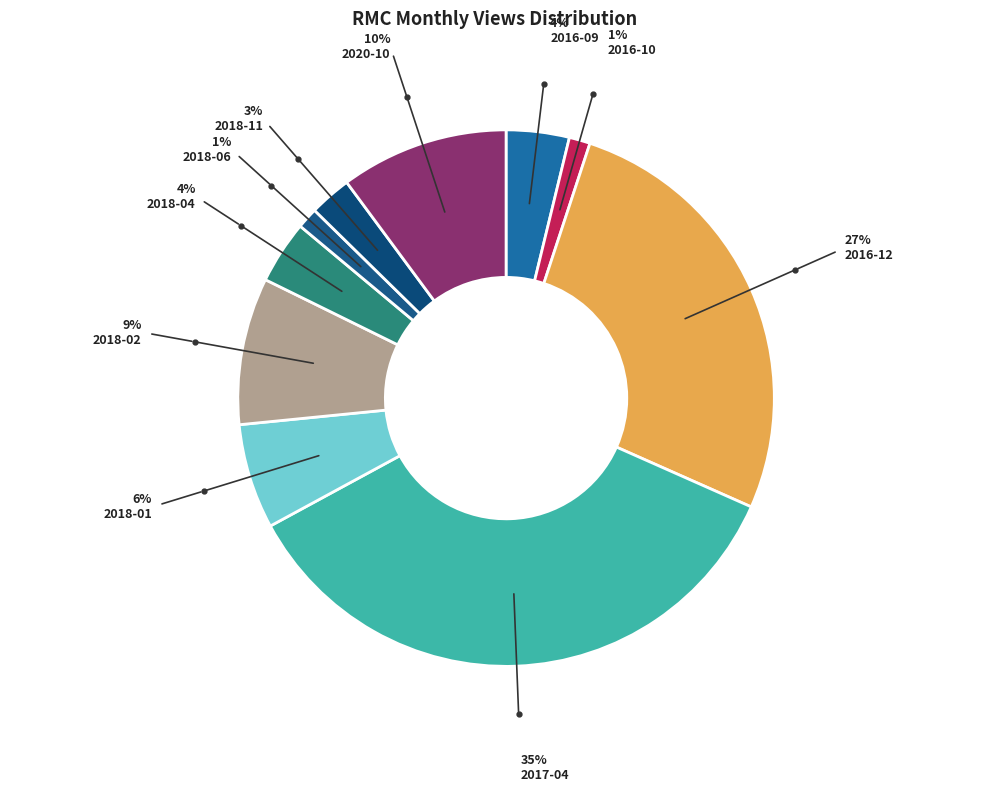

How many slices are in this pie chart?

10